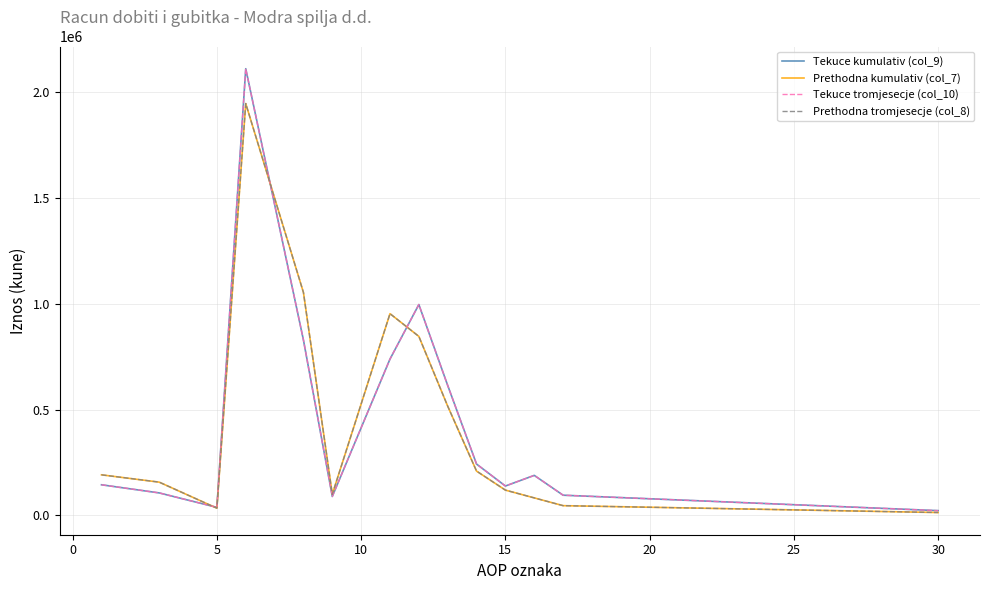

The value of Prethodna tromjesecje (col_8) at 25 is 1074193. True or false?

False